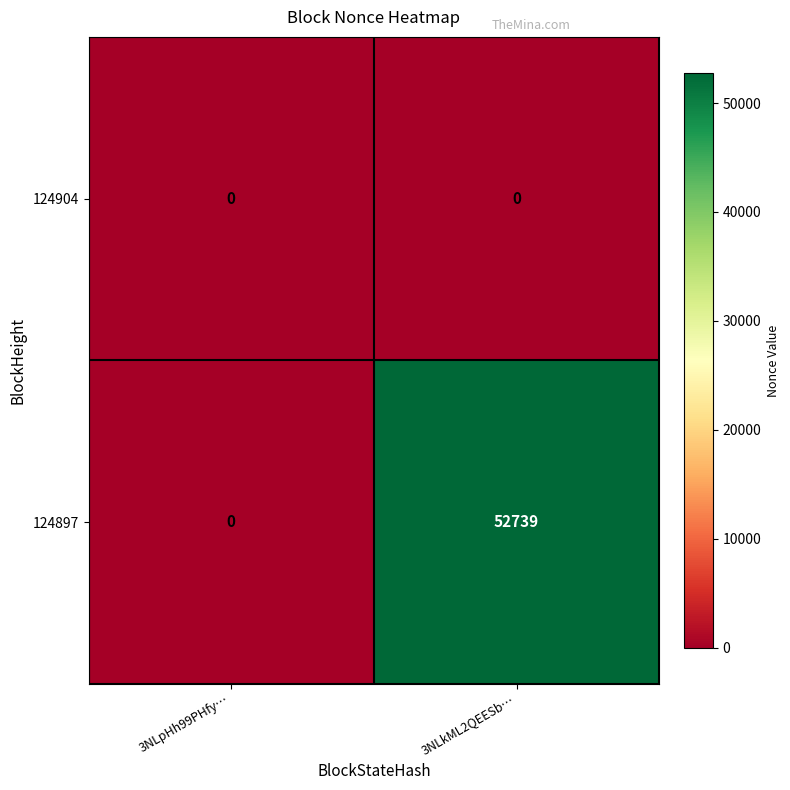

What is the spread (max minus min) of values at 3NLkML2QEESb…?

52739